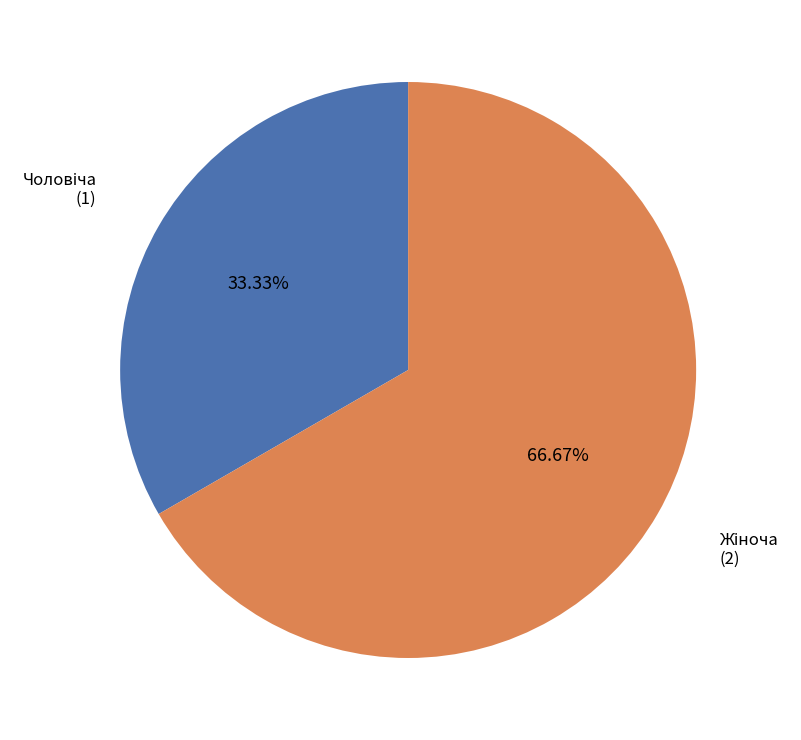

Is there any slice that represents more than half of the pie?

Yes